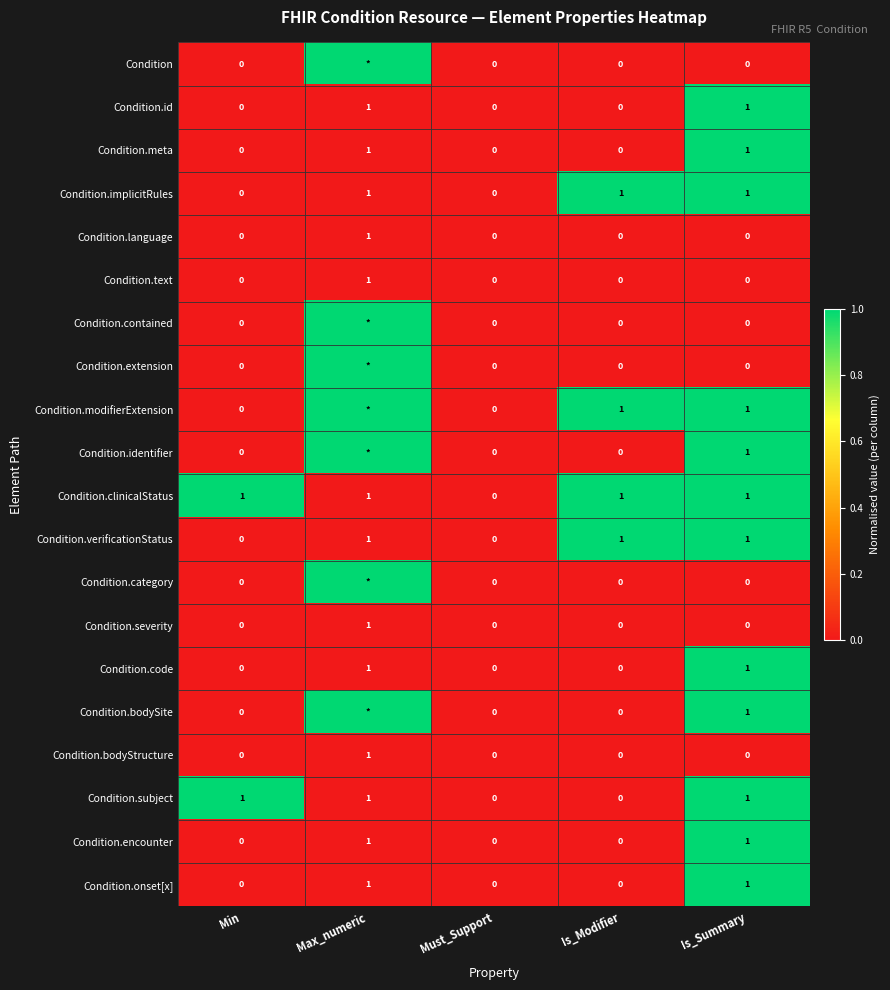

True or false: Condition.clinicalStatus has a value of 0 at Max_numeric.

False